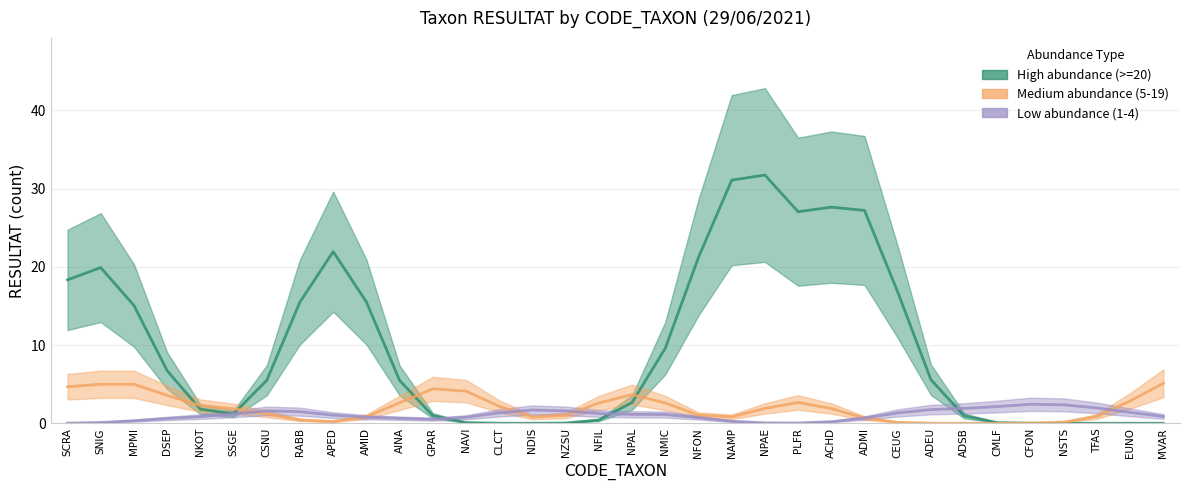

What is the highest value of the Low abundance (1-4) series?

2.4